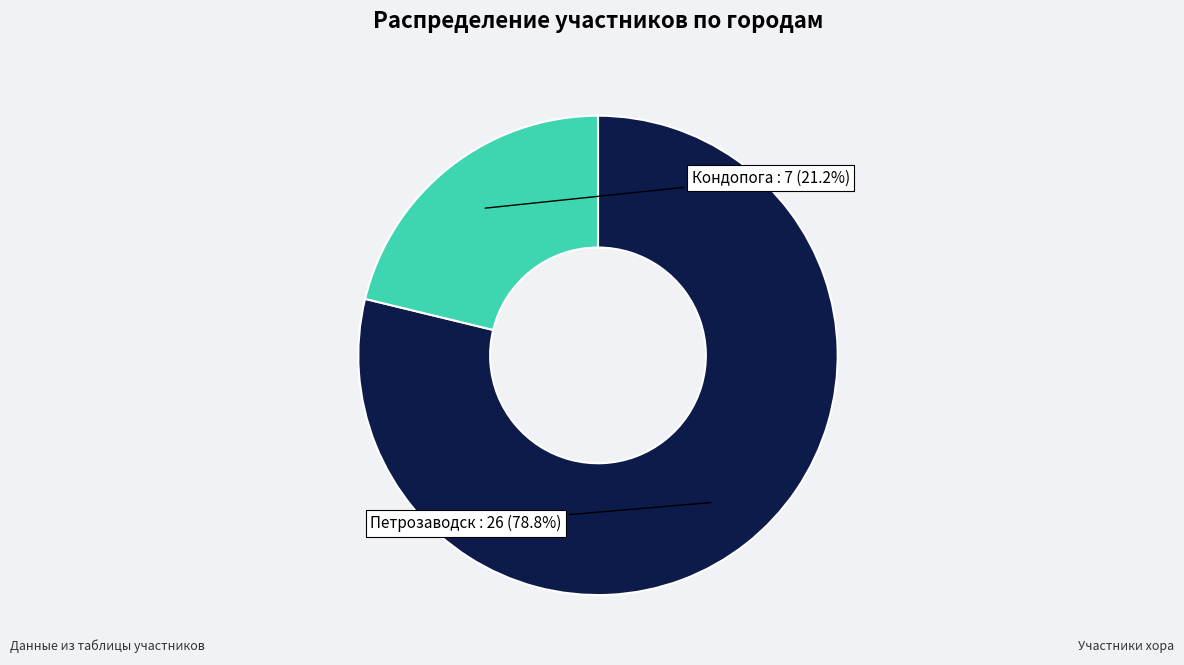

Is there any slice that represents more than half of the pie?

Yes